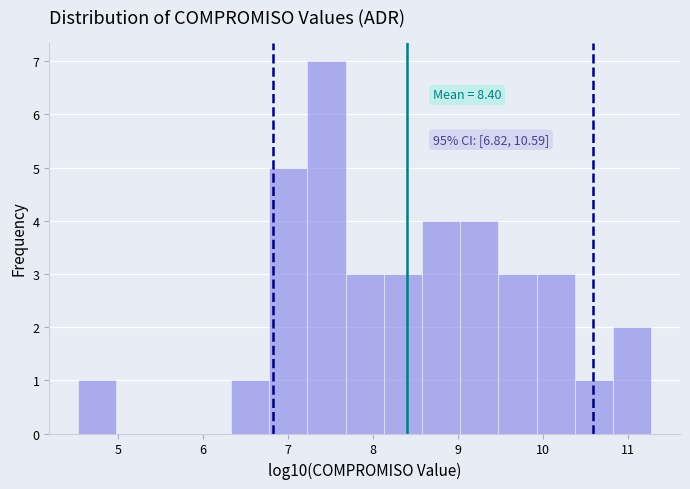

Over which range of the x-axis is the bar tallest?

7.2 to 7.7